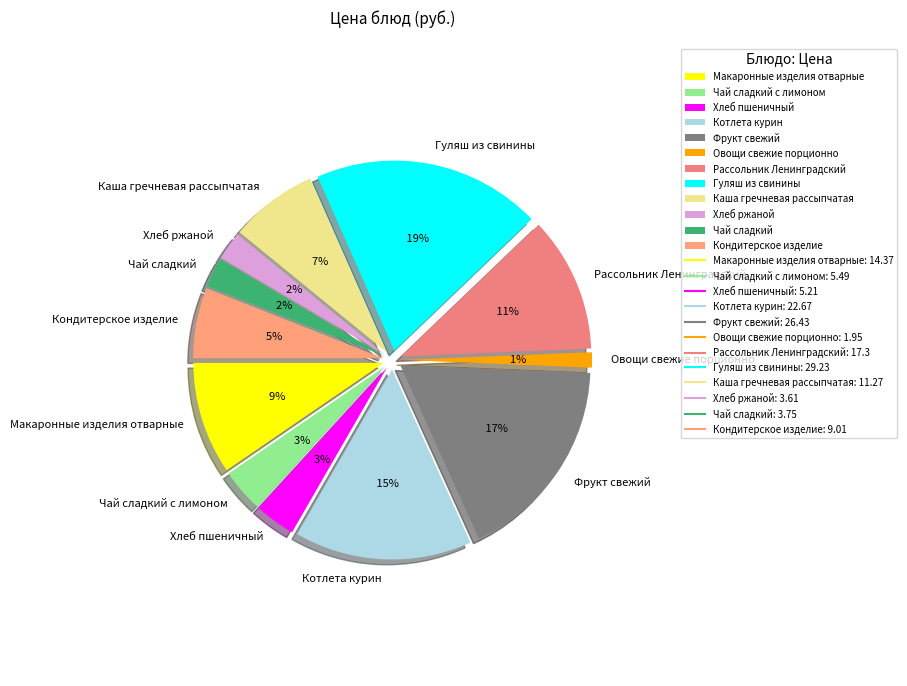

How much of the chart is everything except Чай сладкий?

97.5%